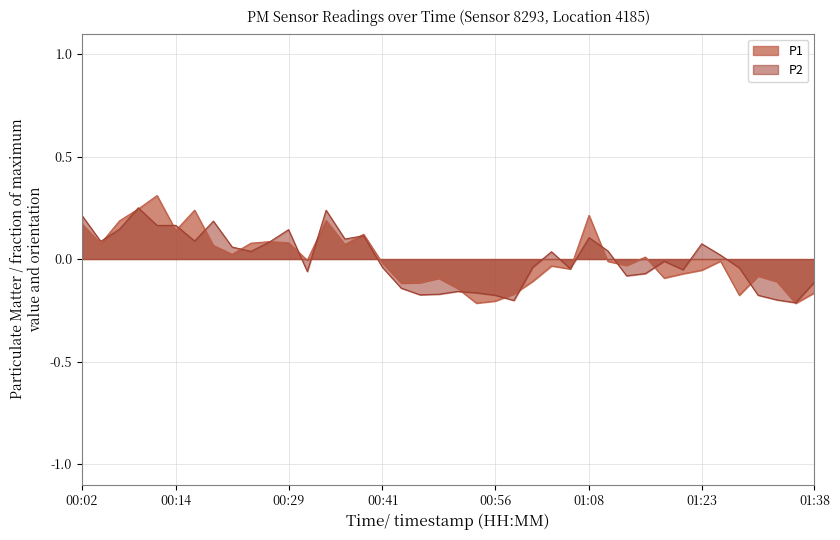

What is the lowest value of the P1 series?

-0.2